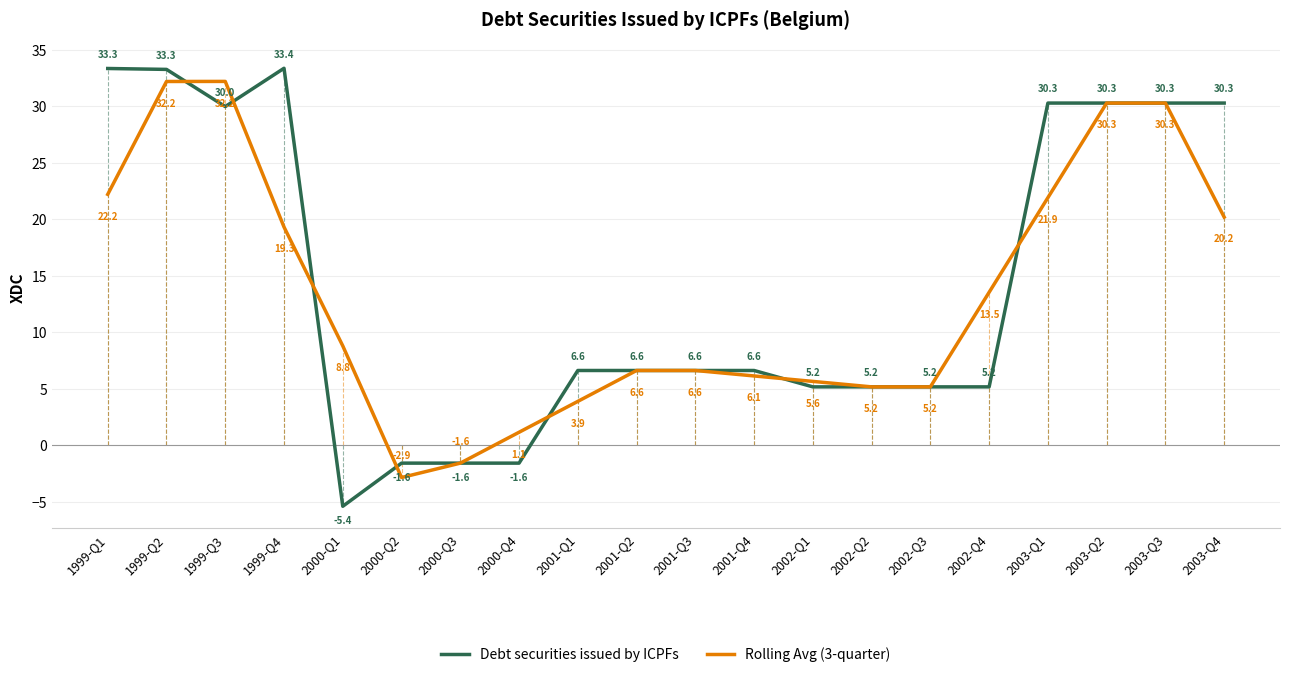

Reading left to right, list all the values displayed in this chart.

Debt securities issued by ICPFs: 1999-Q1=33.3	1999-Q2=33.3	1999-Q3=30.0	1999-Q4=33.4	2000-Q1=-5.4	2000-Q2=-1.6	2000-Q3=-1.6	2000-Q4=-1.6	2001-Q1=6.6	2001-Q2=6.6	2001-Q3=6.6	2001-Q4=6.6	2002-Q1=5.2	2002-Q2=5.2	2002-Q3=5.2	2002-Q4=5.2	2003-Q1=30.3	2003-Q2=30.3	2003-Q3=30.3	2003-Q4=30.3
Rolling Avg (3-quarter): 1999-Q1=22.2	1999-Q2=32.2	1999-Q3=32.2	1999-Q4=19.3	2000-Q1=8.8	2000-Q2=-2.9	2000-Q3=-1.6	2000-Q4=1.1	2001-Q1=3.9	2001-Q2=6.6	2001-Q3=6.6	2001-Q4=6.1	2002-Q1=5.6	2002-Q2=5.2	2002-Q3=5.2	2002-Q4=13.5	2003-Q1=21.9	2003-Q2=30.3	2003-Q3=30.3	2003-Q4=20.2